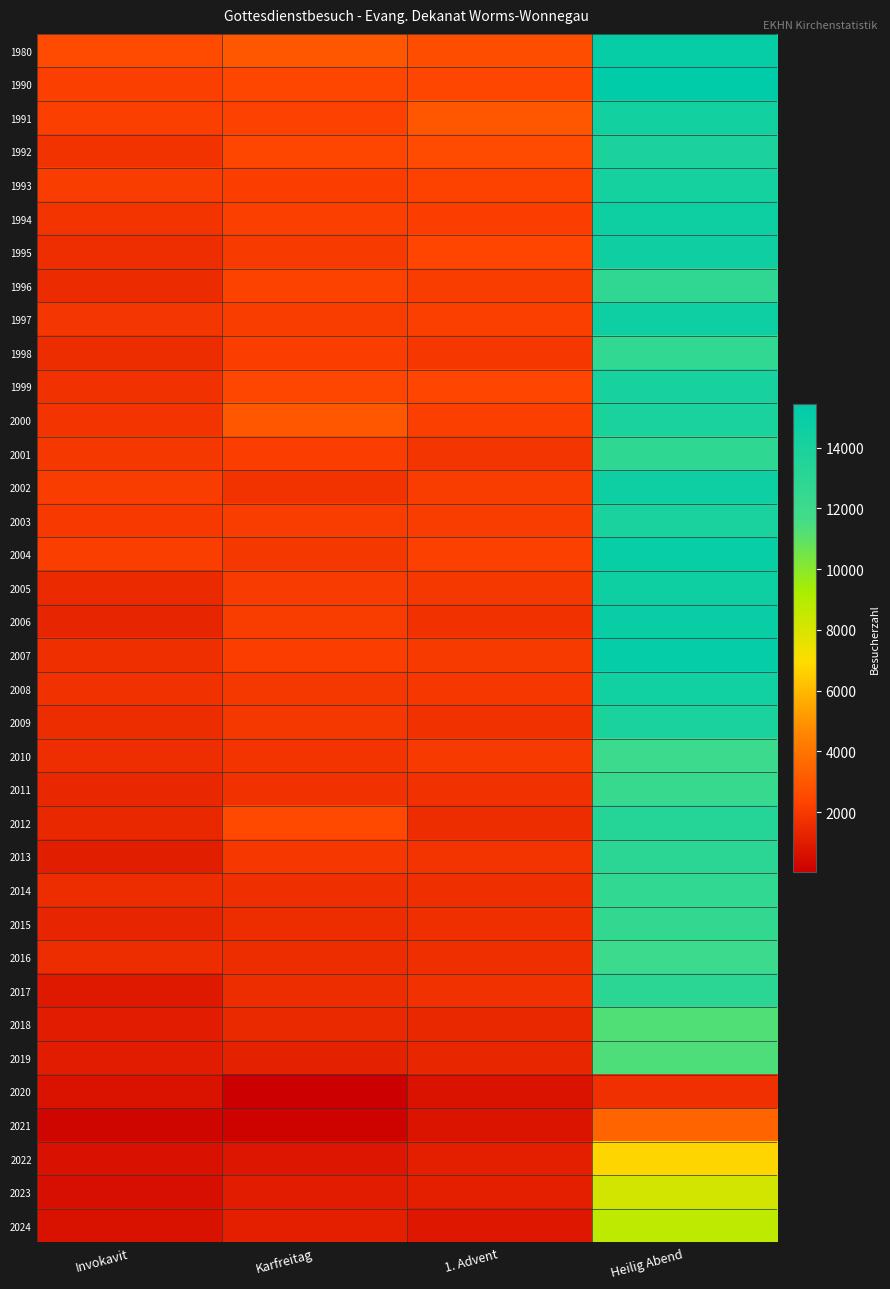

How many data points does each series have?

4